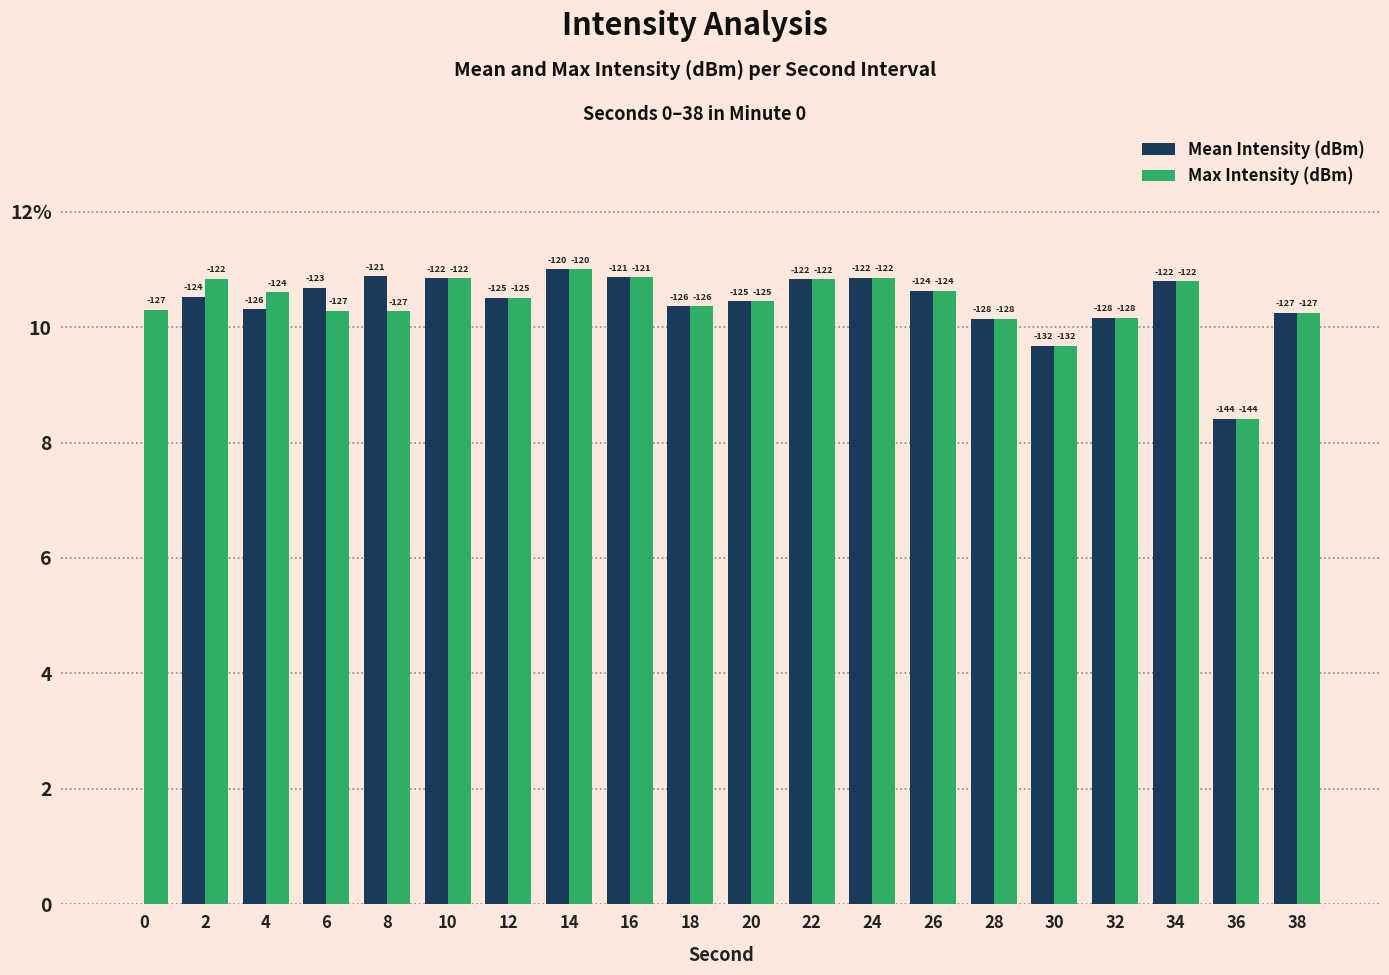

What is the highest value of the Mean Intensity (dBm) series?

11.0